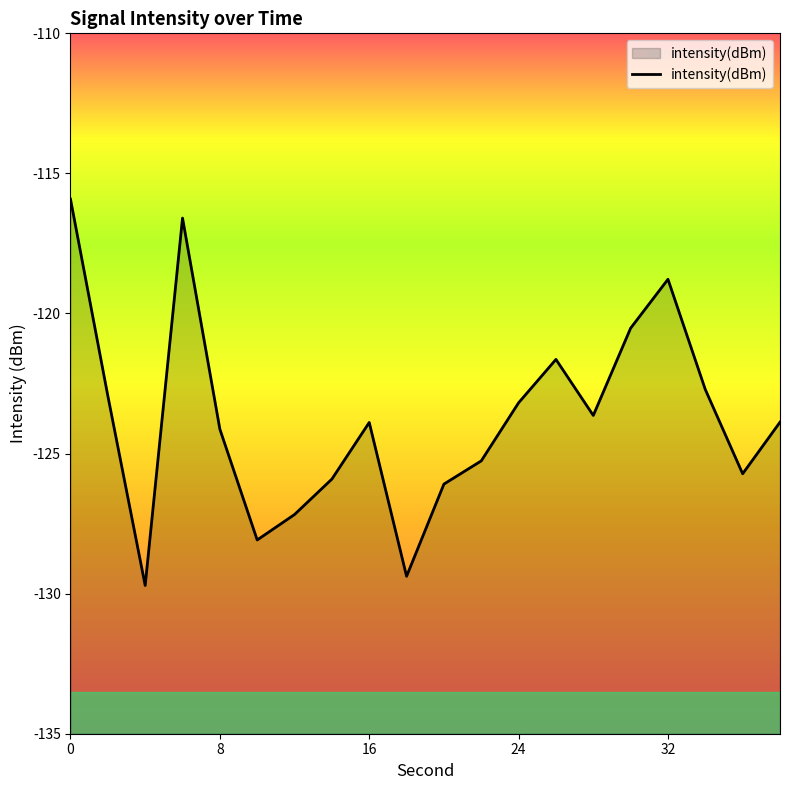

What is the minimum value shown in the chart?

-129.7